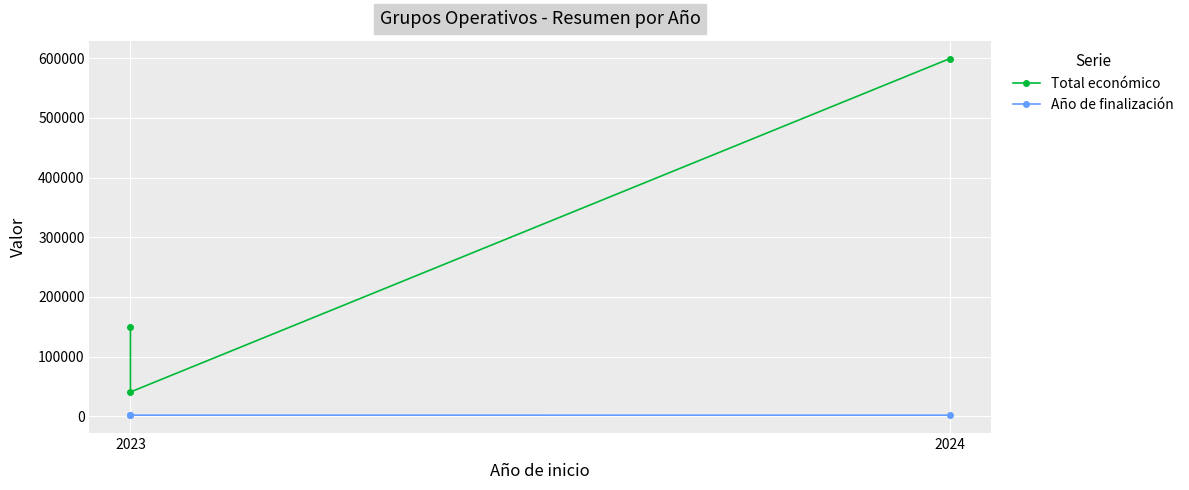

True or false: Total económico has a value of 56259 at 2023.

False